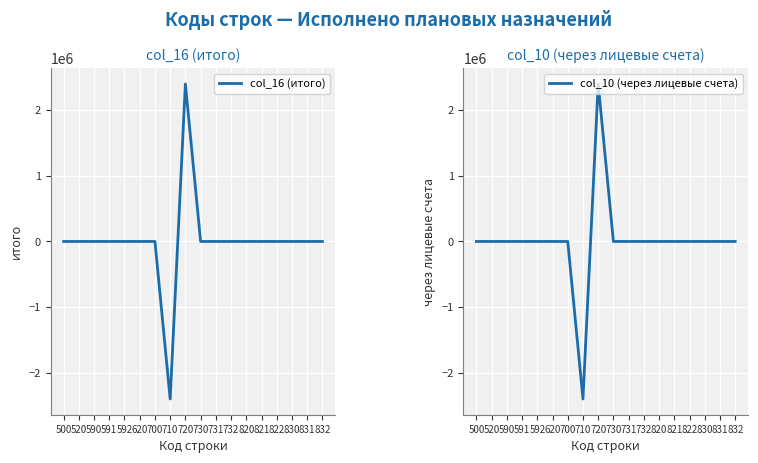

The value of col_10 (через лицевые счета) at 820 is 2501346. True or false?

False